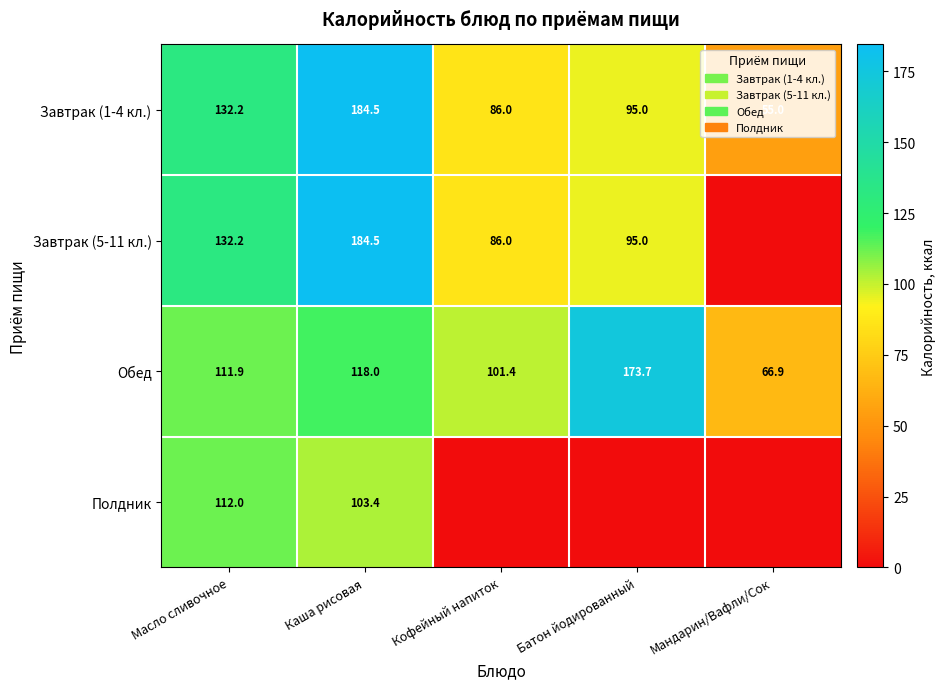

Is it true that Завтрак (5-11 кл.) equals 33.3 at Масло сливочное?

False